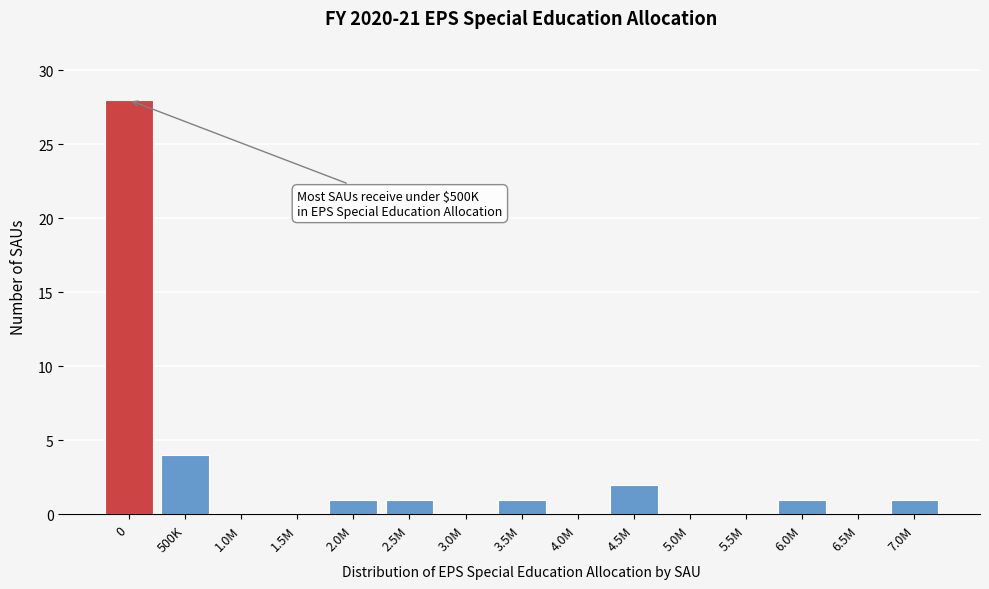

Reading left to right, what are all the values shown in this chart?

0=28	500K=4	1.0M=0	1.5M=0	2.0M=1	2.5M=1	3.0M=0	3.5M=1	4.0M=0	4.5M=2	5.0M=0	5.5M=0	6.0M=1	6.5M=0	7.0M=1